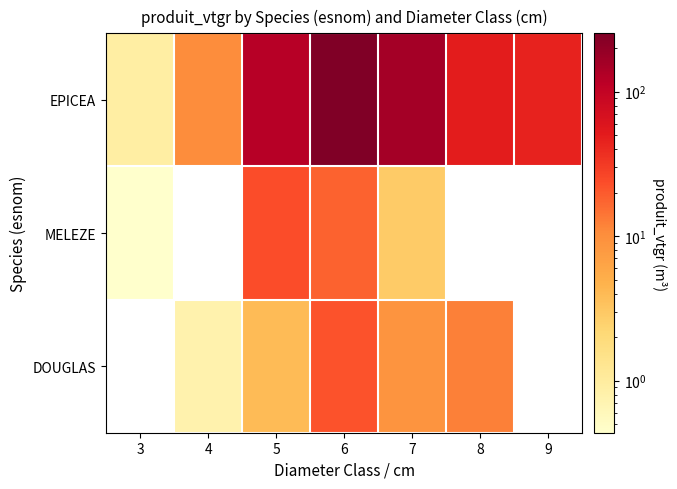

Which category has the lowest value in the EPICEA series?

3